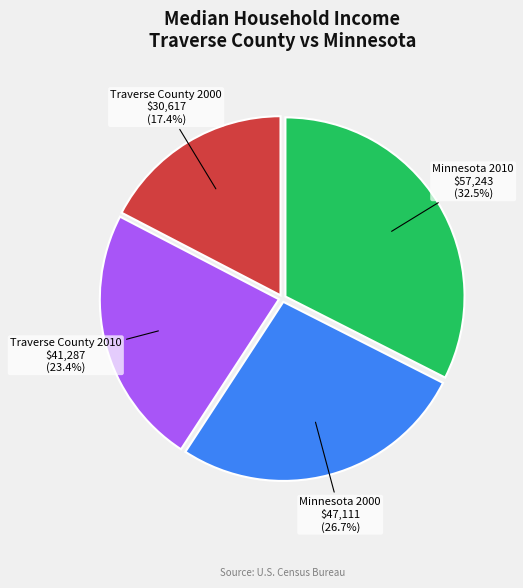

To the nearest percent, what portion does Traverse County 2010 represent?

23%